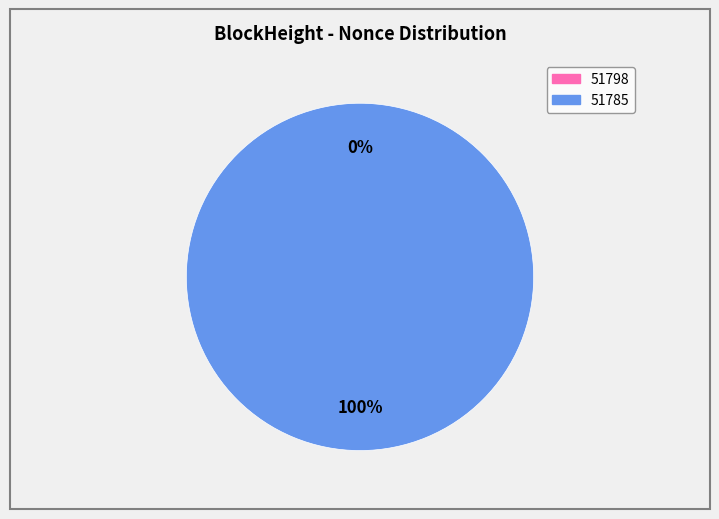

Which slice is the largest?

51785